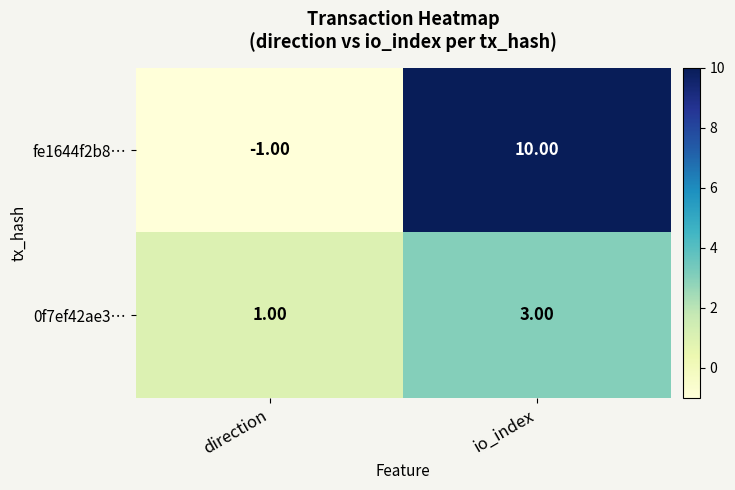

Which series has the widest spread of values?

fe1644f2b8…